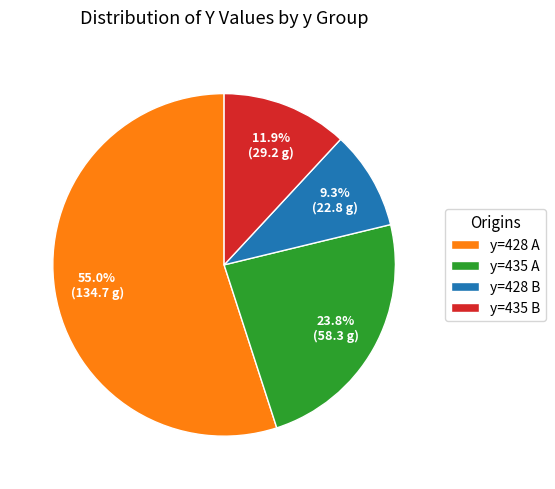

How many segments does this pie chart have?

4